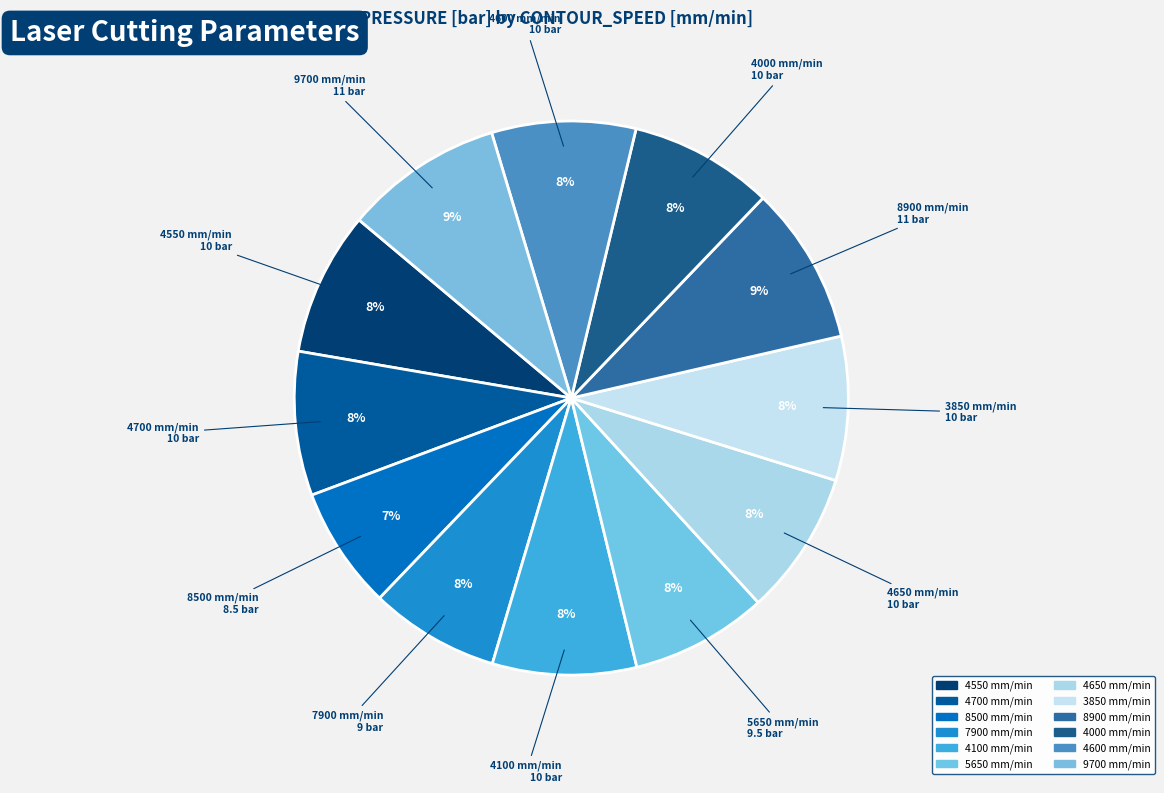

Which has a higher value, 8900 or 9700?

8900